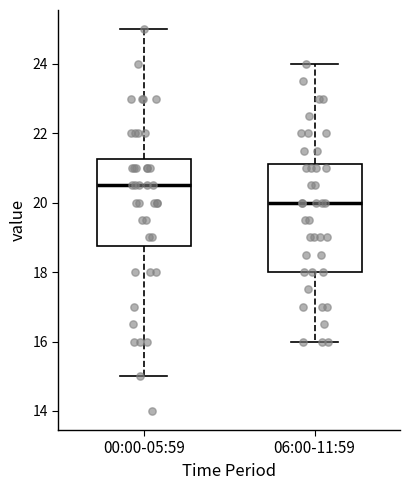

Reading left to right, read every box against the y-axis: the position of its median line, the range the box covers, and the ends of its whiskers. The values are not printed on the chart, so give them approximately, as read against the axis.

00:00-05:59: median 20.6, box 18.8 to 21.2, whiskers 15.0 to 25.0
06:00-11:59: median 20.0, box 18.0 to 21.2, whiskers 16.0 to 24.0